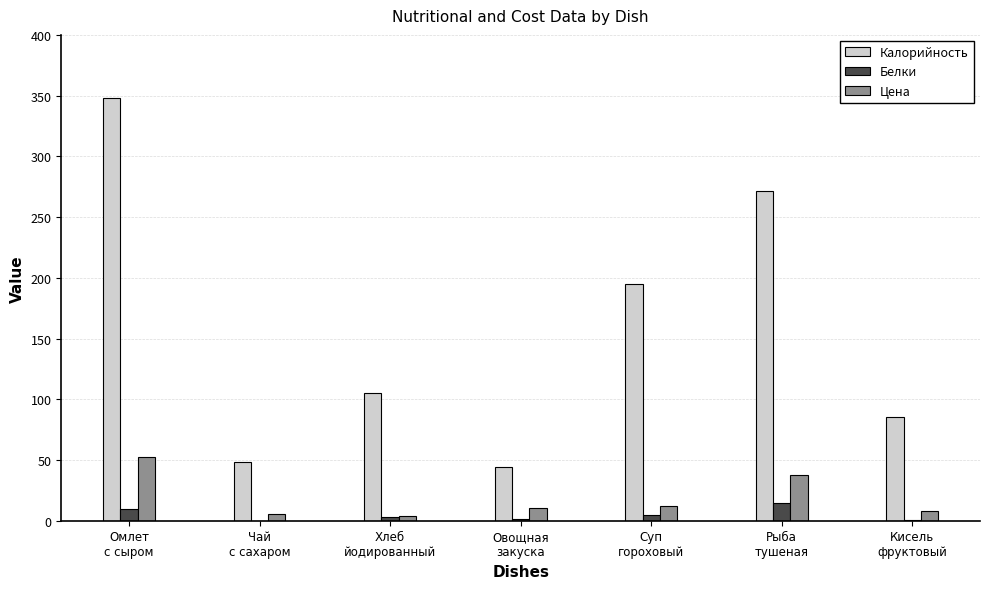

How many series are shown in this chart?

3